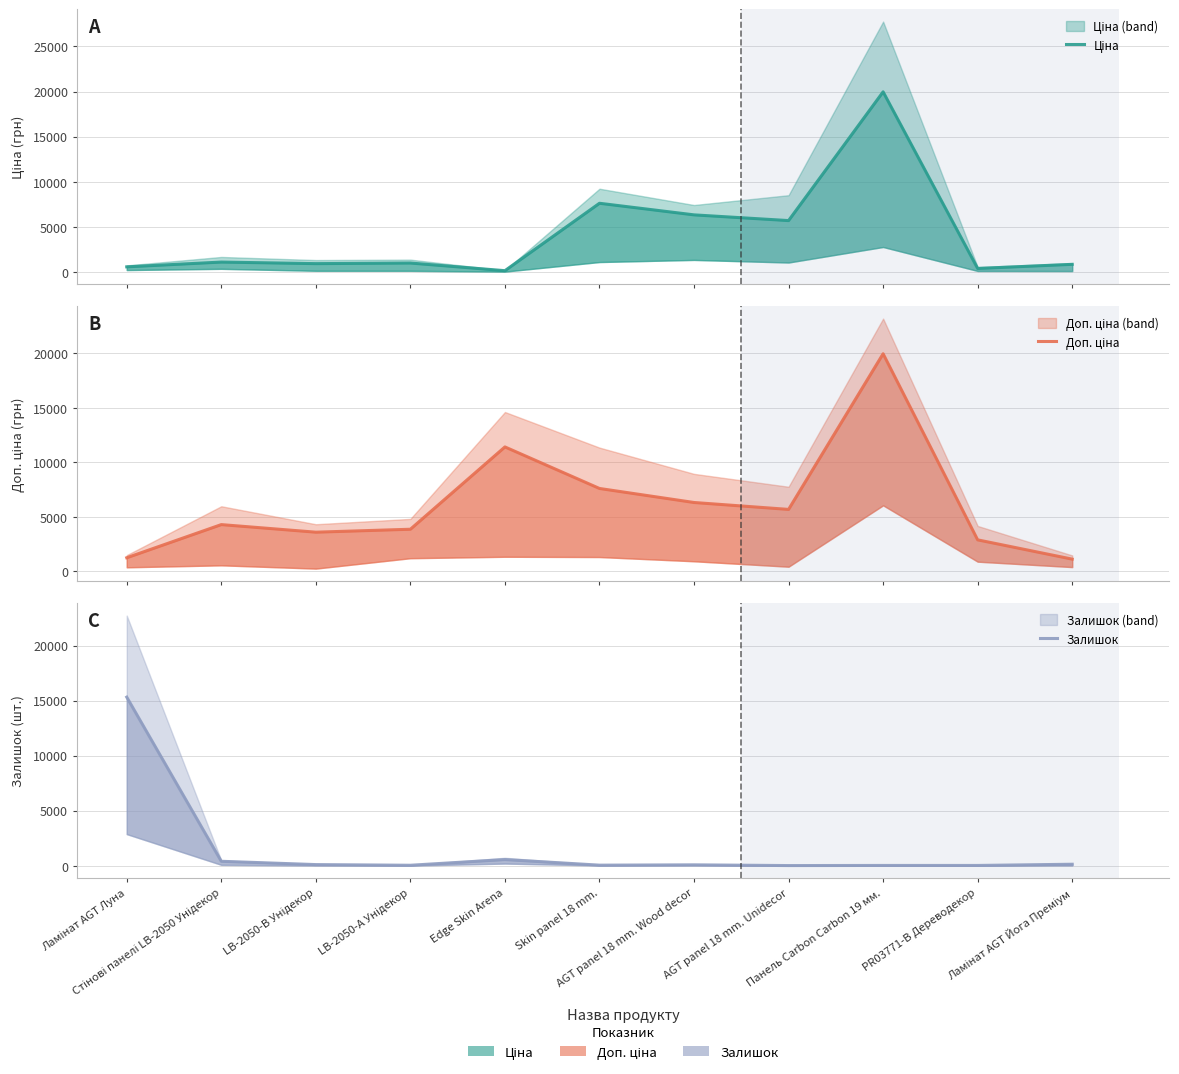

Reading left to right, list all the values displayed in this chart.

Ціна: Ламінат AGT Луна=539.0	Стінові панелі LB-2050 Унідекор=1069.8	LB-2050-В Унідекор=895.9	LB-2050-А Унідекор=963.5	Edge Skin Arena=114.1	Skin panel 18 mm.=7596.5	AGT panel 18 mm. Wood decor=6308.8	AGT panel 18 mm. Unidecor=5673.8	Панель Carbon Carbon 19 мм.=19964.2	PR03771-B Дереводекор=359.9	Ламінат AGT Йога Преміум=818.5
Доп. ціна: Ламінат AGT Луна=1235.4	Стінові панелі LB-2050 Унідекор=4279.1	LB-2050-В Унідекор=3583.6	LB-2050-А Унідекор=3854.0	Edge Skin Arena=11410.0	Skin panel 18 mm.=7596.5	AGT panel 18 mm. Wood decor=6308.8	AGT panel 18 mm. Unidecor=5673.8	Панель Carbon Carbon 19 мм.=19964.2	PR03771-B Дереводекор=2878.8	Ламінат AGT Йога Преміум=1109.2
Залишок: Ламінат AGT Луна=15311.0	Стінові панелі LB-2050 Унідекор=393.0	LB-2050-В Унідекор=93.0	LB-2050-А Унідекор=32.0	Edge Skin Arena=550.0	Skin panel 18 mm.=41.0	AGT panel 18 mm. Wood decor=70.0	AGT panel 18 mm. Unidecor=4.0	Панель Carbon Carbon 19 мм.=15.0	PR03771-B Дереводекор=15.0	Ламінат AGT Йога Преміум=125.0